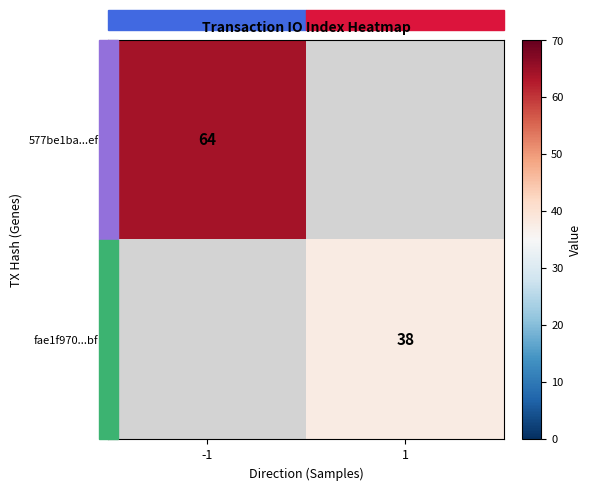

The 577be1ba...ef series shows 105 at -1. True or false?

False